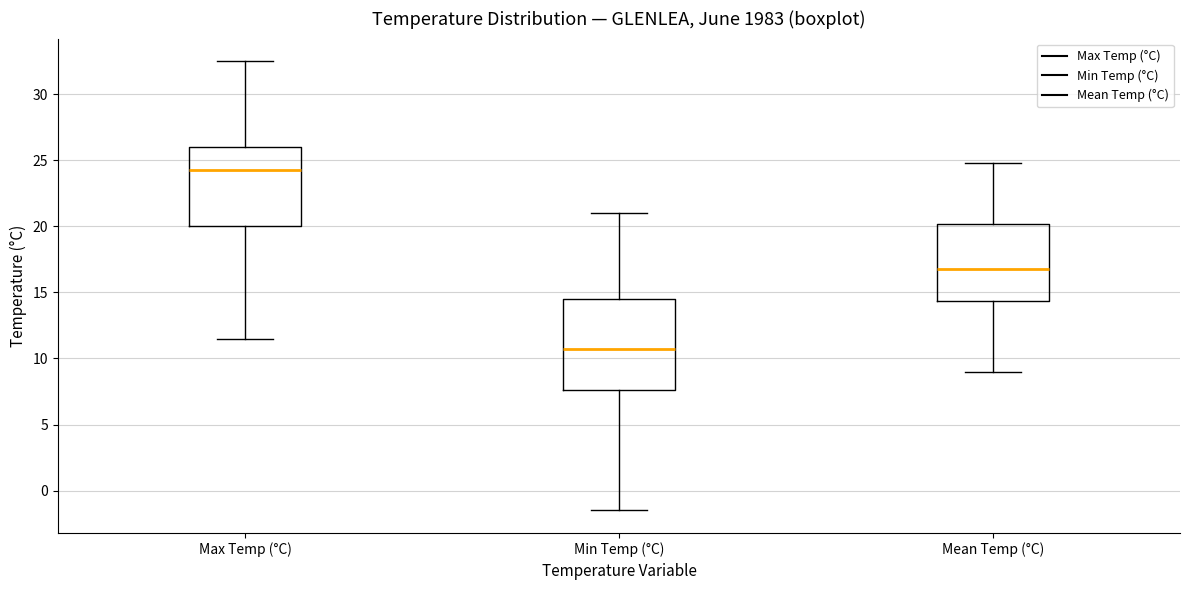

Where does the upper whisker of the box for Max Temp (°C) end on the y-axis? The values are not printed on the chart, so give them approximately, as read against the axis.

32.5